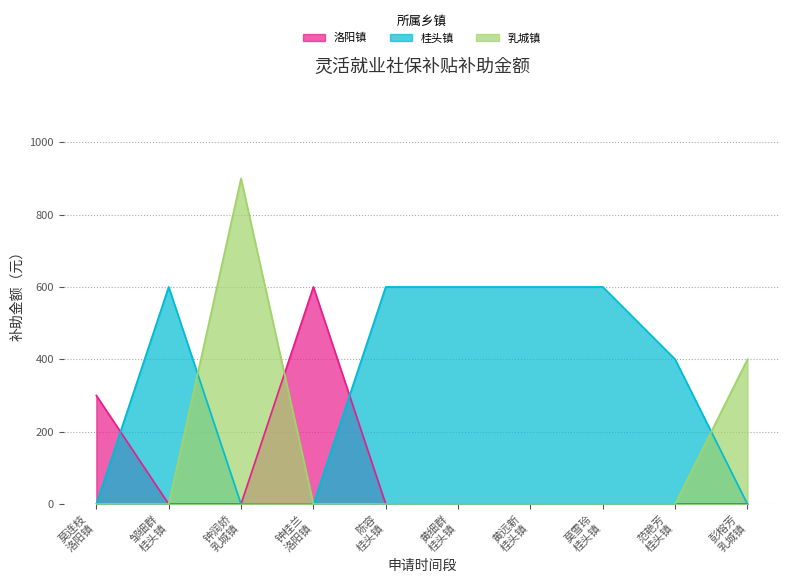

Which series has the largest range (max minus min)?

乳城镇